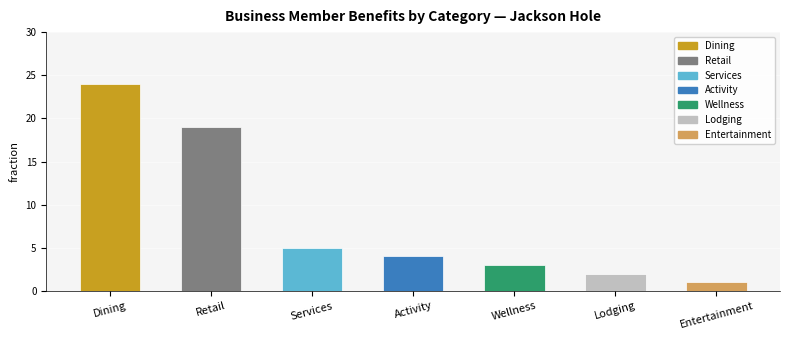

True or false: the data shows 7 at Activity.

False